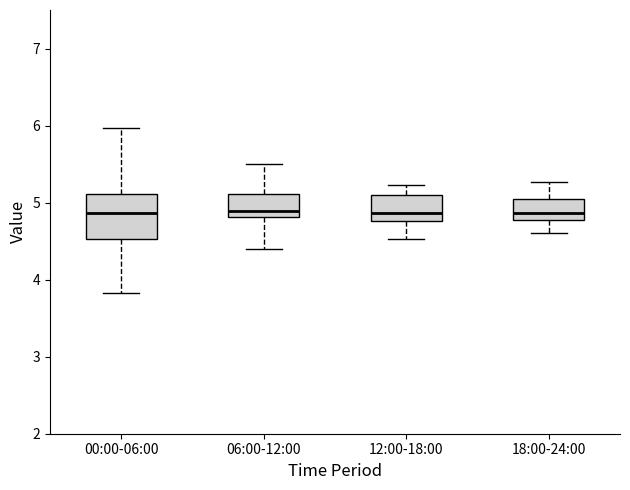

Reading left to right, transcribe this box plot: for each box, give where its median line is, the range the box spans, and where its two whiskers end, as read against the y-axis. The values are not printed on the chart, so give them approximately, as read against the axis.

00:00-06:00: median 4.9, box 4.5 to 5.1, whiskers 3.8 to 6.0
06:00-12:00: median 4.9, box 4.8 to 5.1, whiskers 4.4 to 5.5
12:00-18:00: median 4.9, box 4.8 to 5.1, whiskers 4.5 to 5.2
18:00-24:00: median 4.9, box 4.8 to 5.0, whiskers 4.6 to 5.3